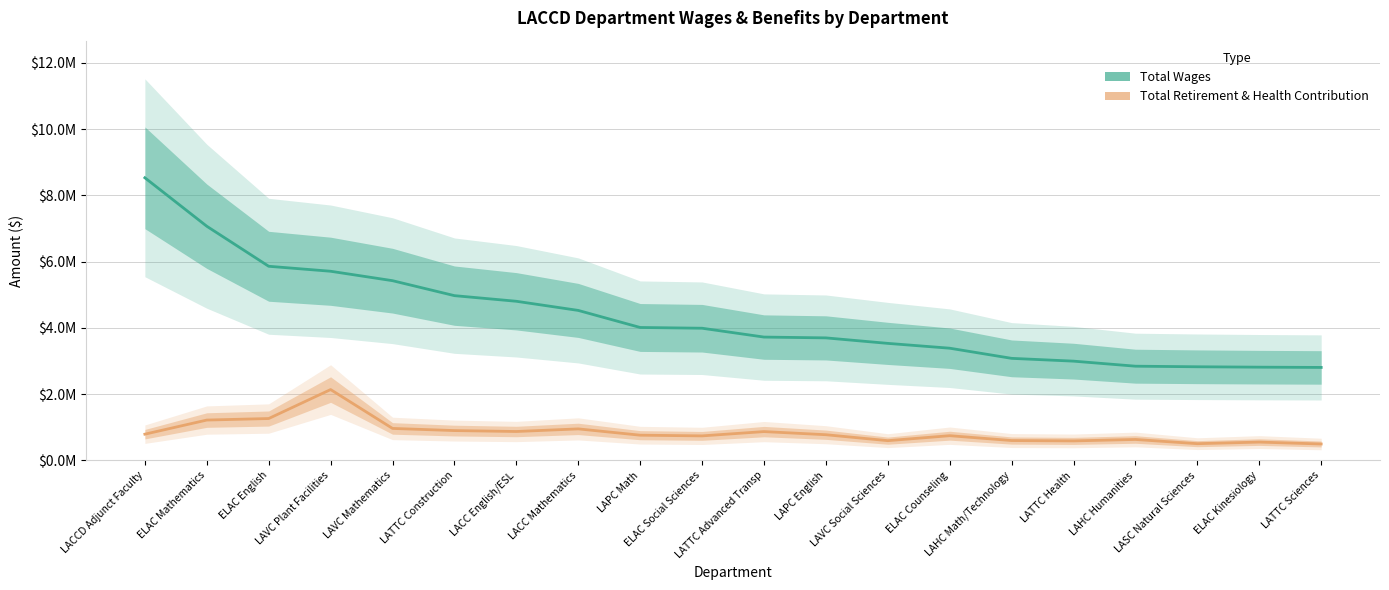

What is the value of the Total Wages point at the 14th from the left?

3387499